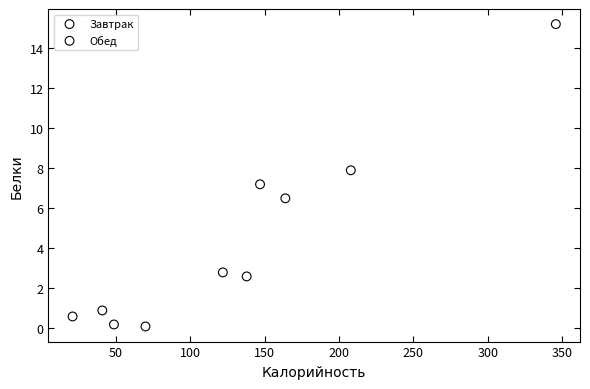

Which series contains the highest Y value?

Обед